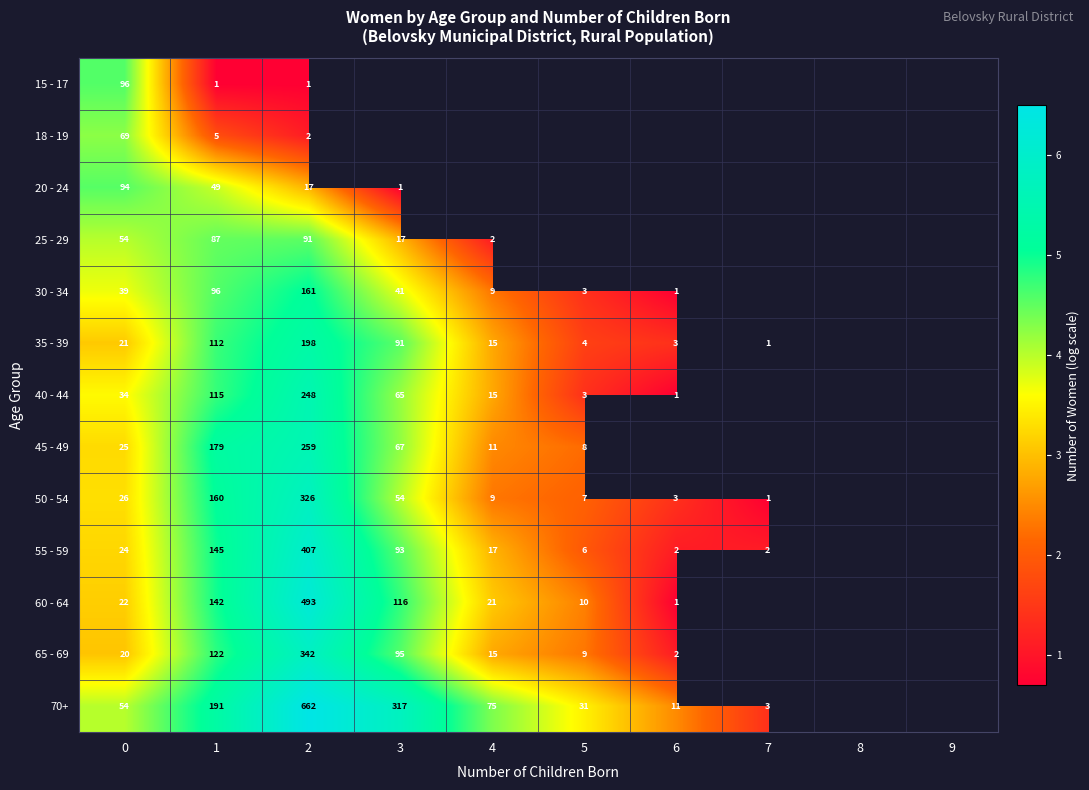

Between 8 and 9, which is larger?

9